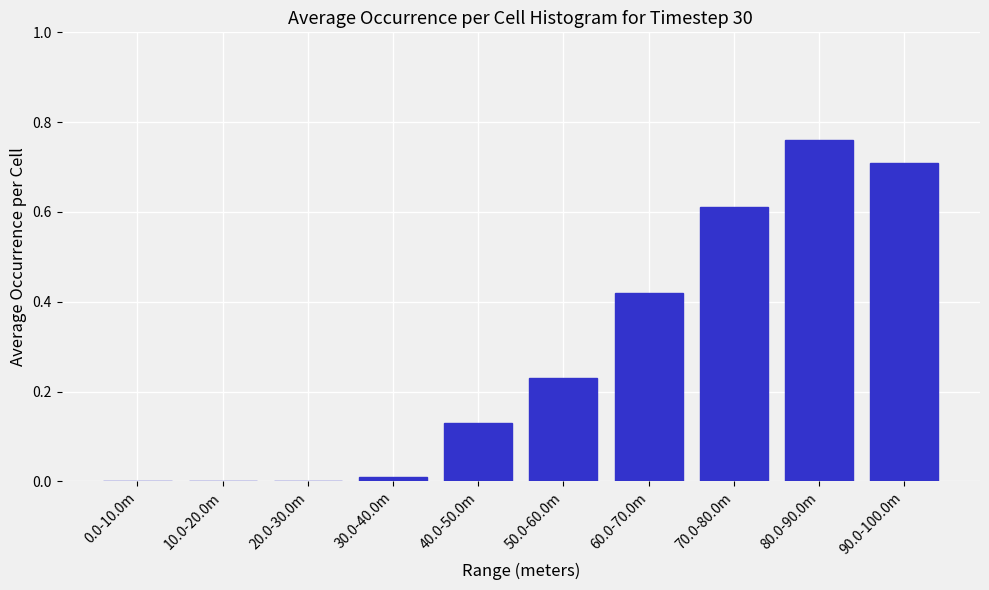

What is the sum of all values?

2.9